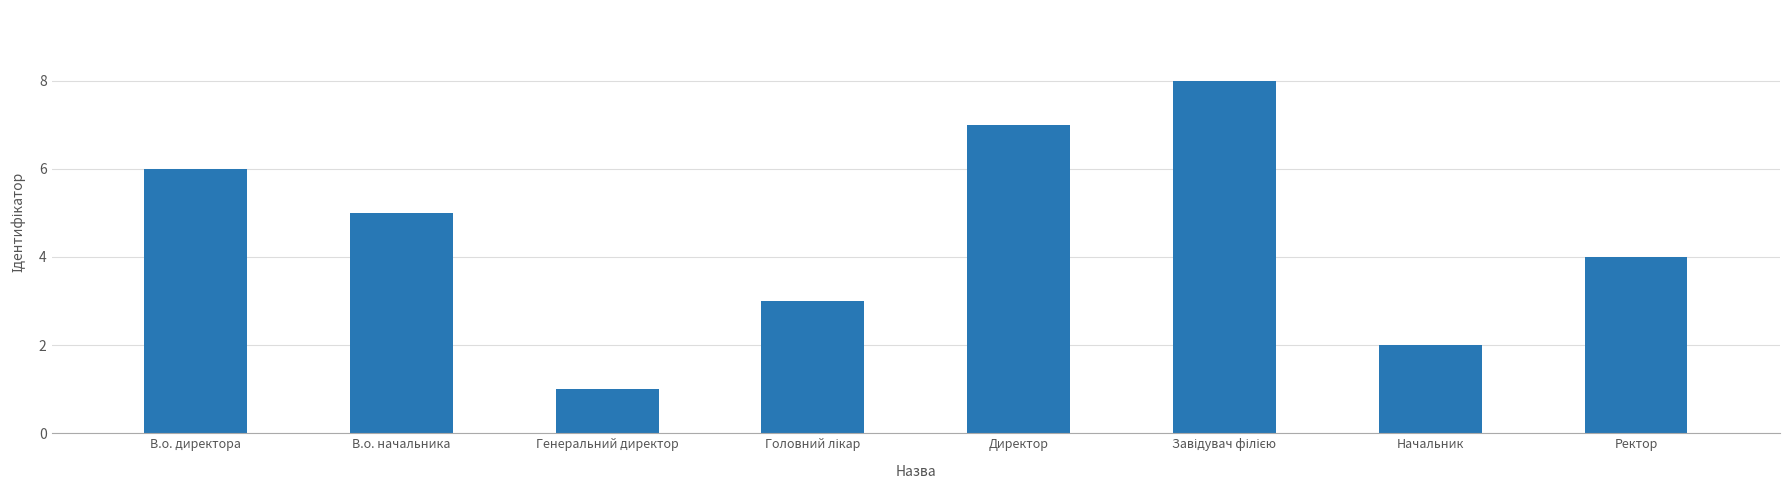

What is the maximum value shown in the chart?

8